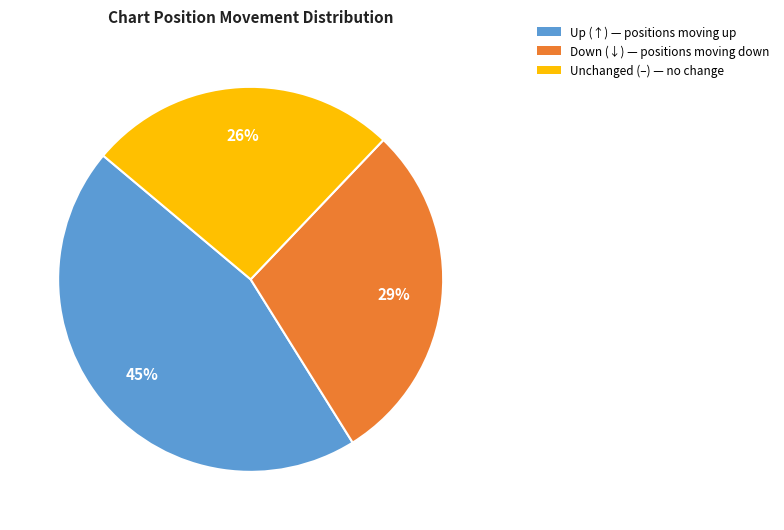

Which category has the smallest portion of the pie?

Unchanged (–) — no change